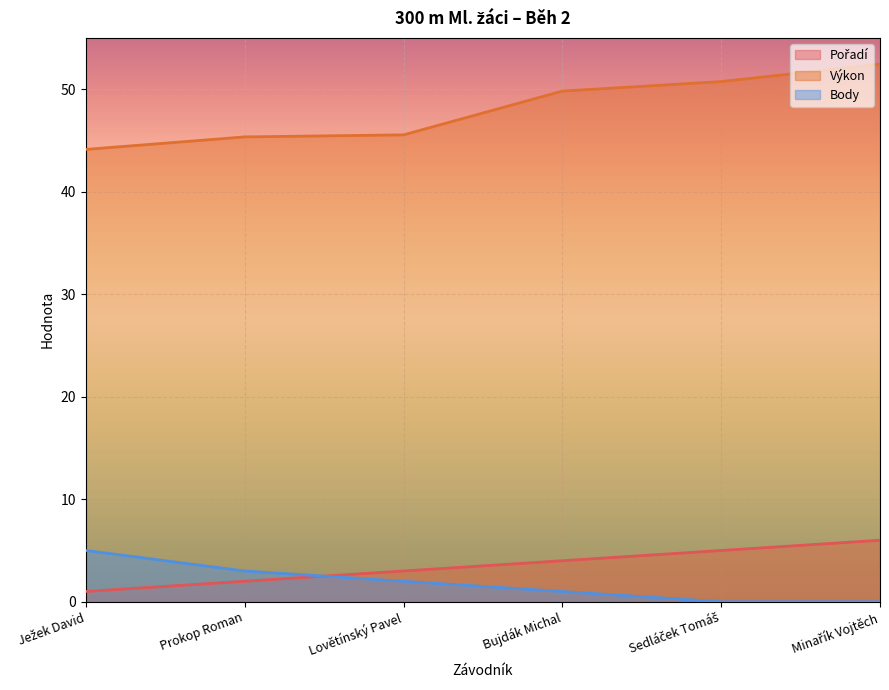

Rank the categories by Pořadí value from lowest to highest.

Ježek David, Prokop Roman, Lovětínský Pavel, Bujdák Michal, Sedláček Tomáš, Minařík Vojtěch